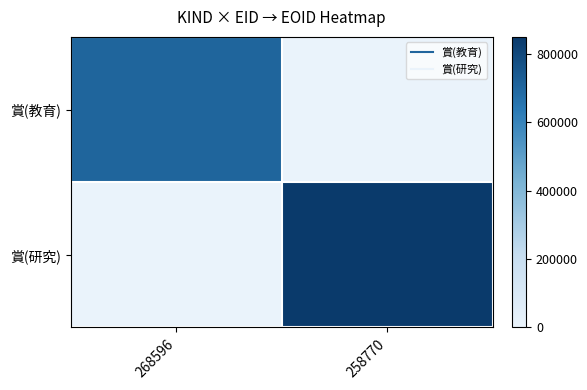

Rank the series at 268596 from highest to lowest value.

賞(教育), 賞(研究)